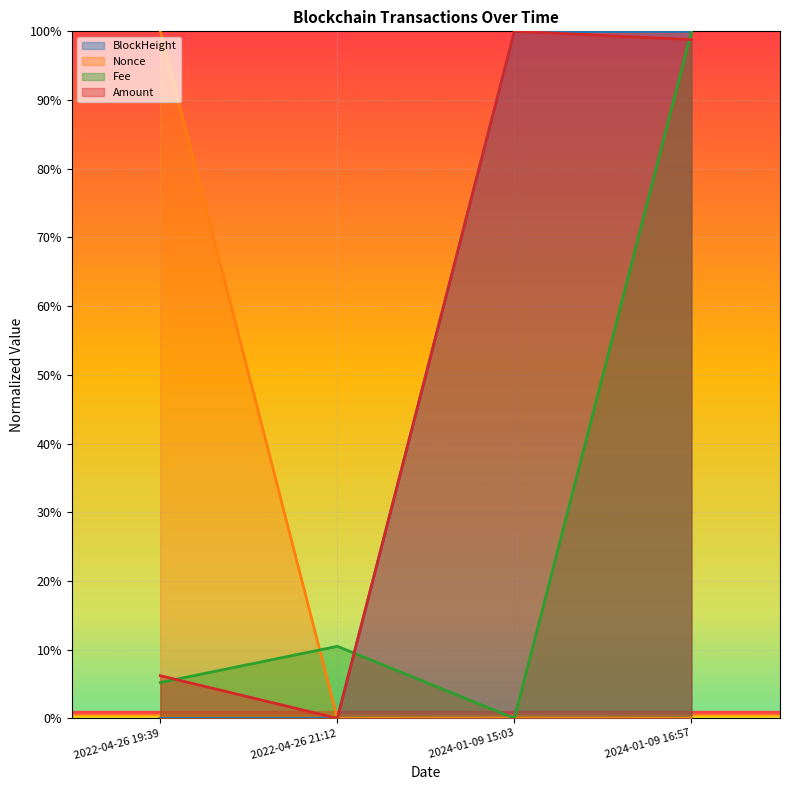

How many times do Amount and Fee cross each other?

3